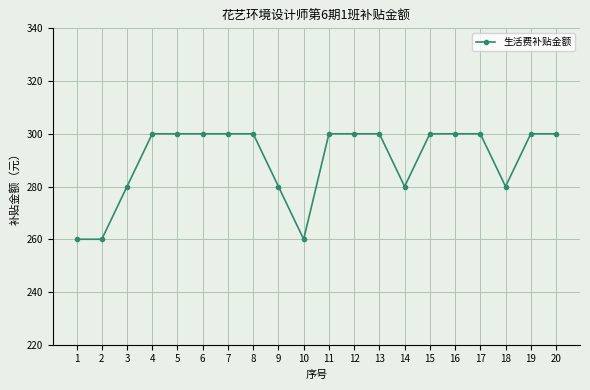

Reading left to right, transcribe all the data shown in this chart.

1=260	2=260	3=280	4=300	5=300	6=300	7=300	8=300	9=280	10=260	11=300	12=300	13=300	14=280	15=300	16=300	17=300	18=280	19=300	20=300